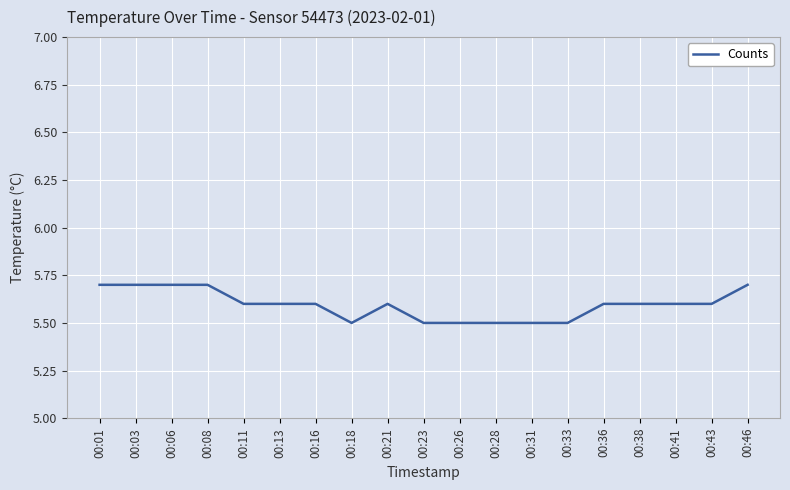

What is the greatest value displayed?

5.7